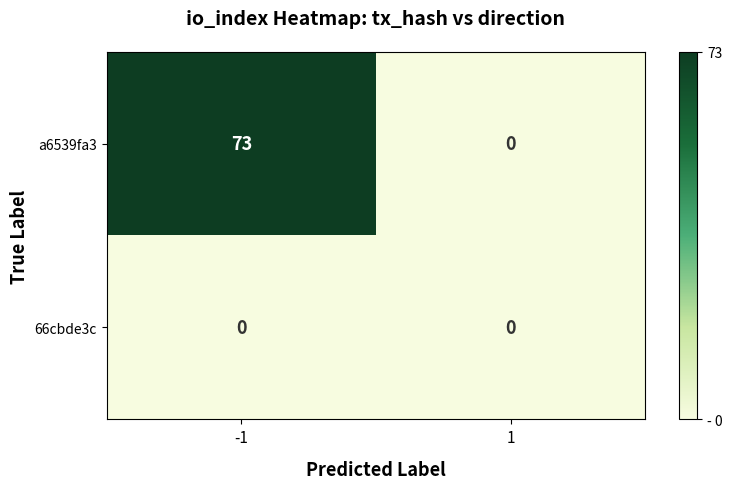

What is the difference between the maximum and minimum values in the a6539fa3 series?

73